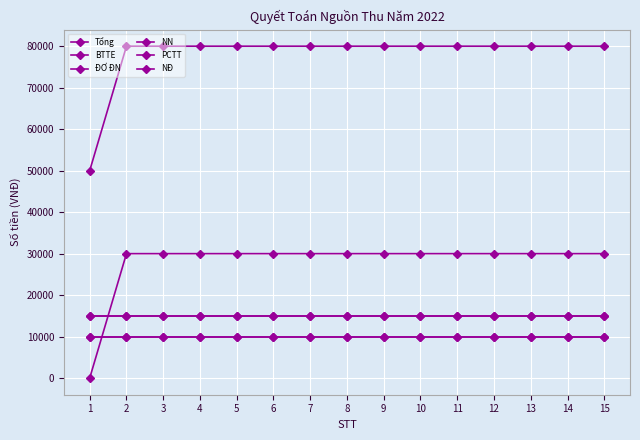

The value of NN at 2 is 30000. True or false?

True